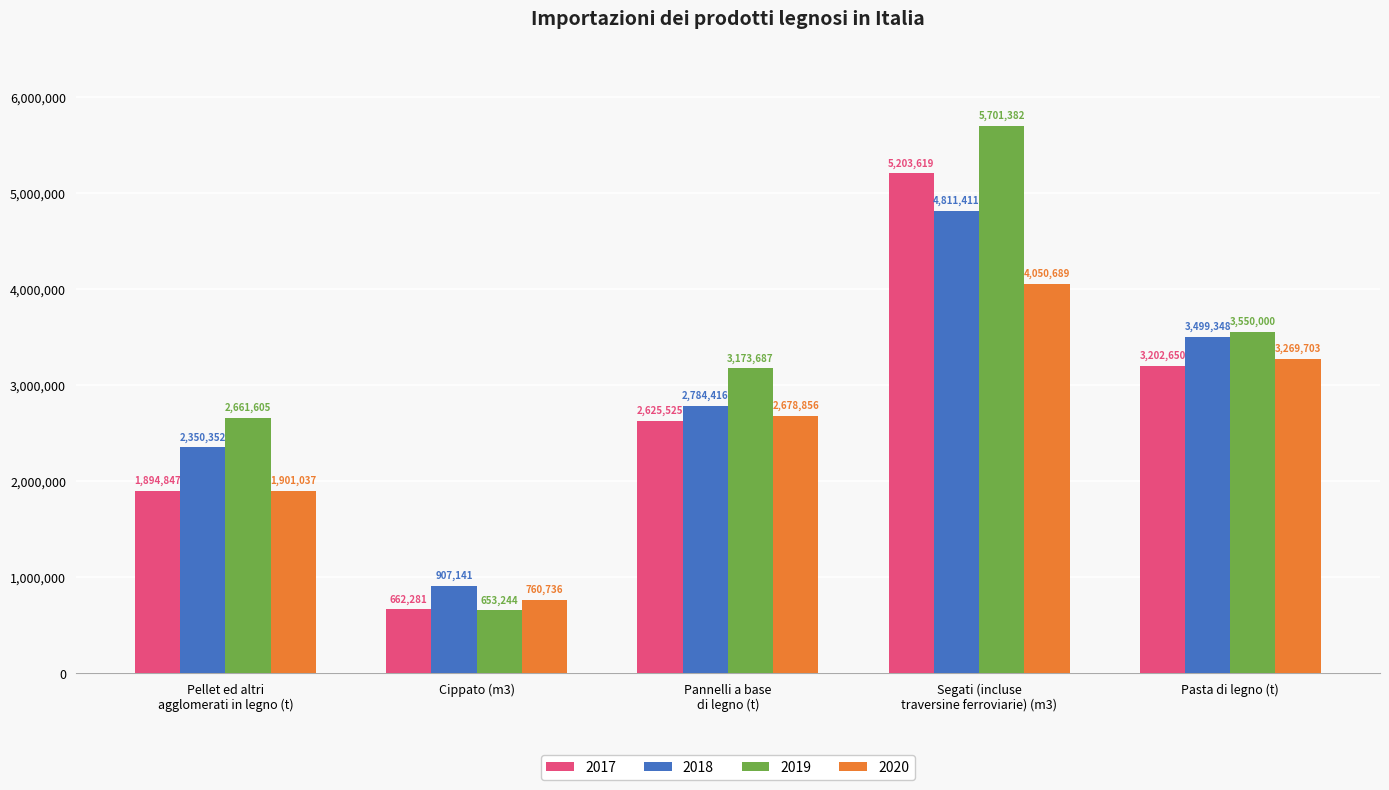

Count the 2020 values in the range 1901037 to 3269703.

3